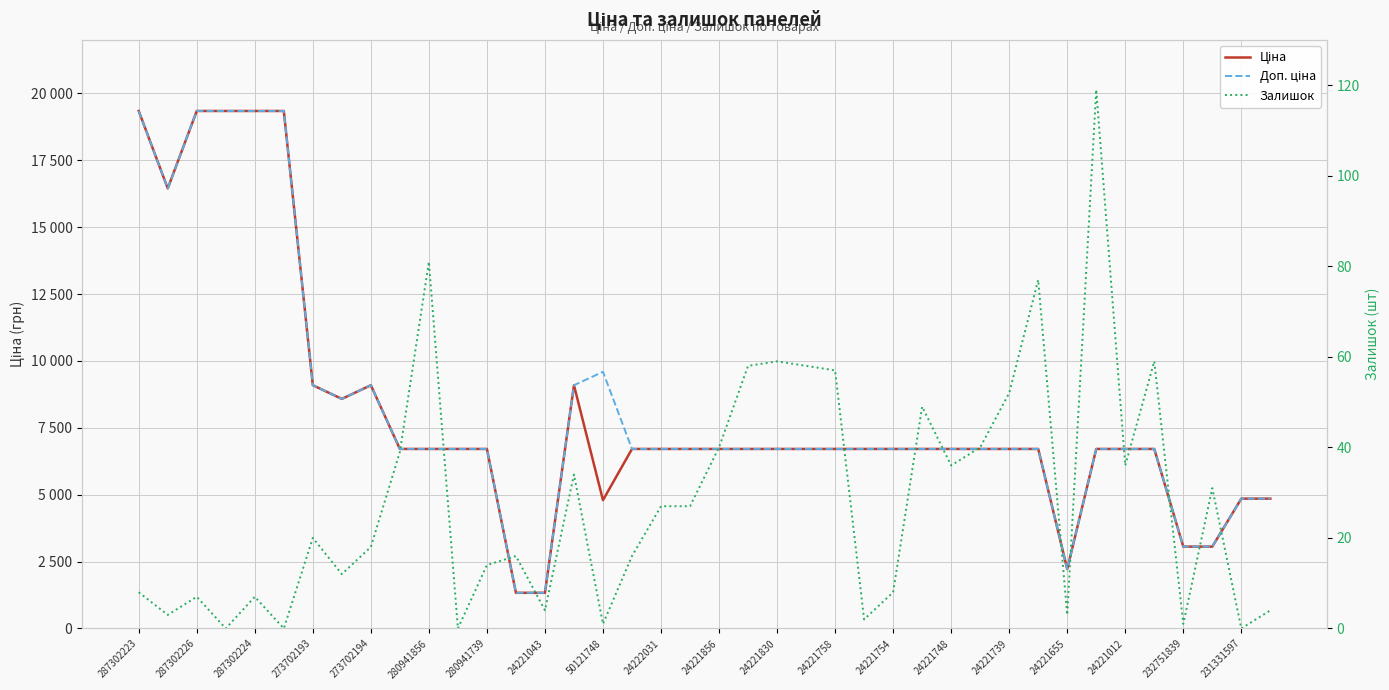

What is the sum of the Ціна values at 24221012 and 287302223?

26053.3